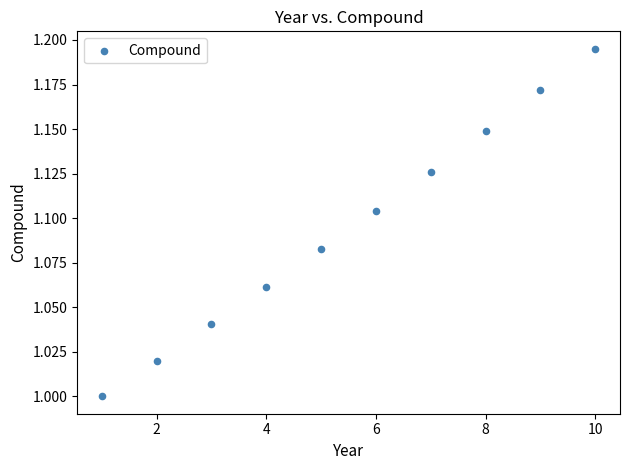

What is the range of X values (max minus min)?

9.0